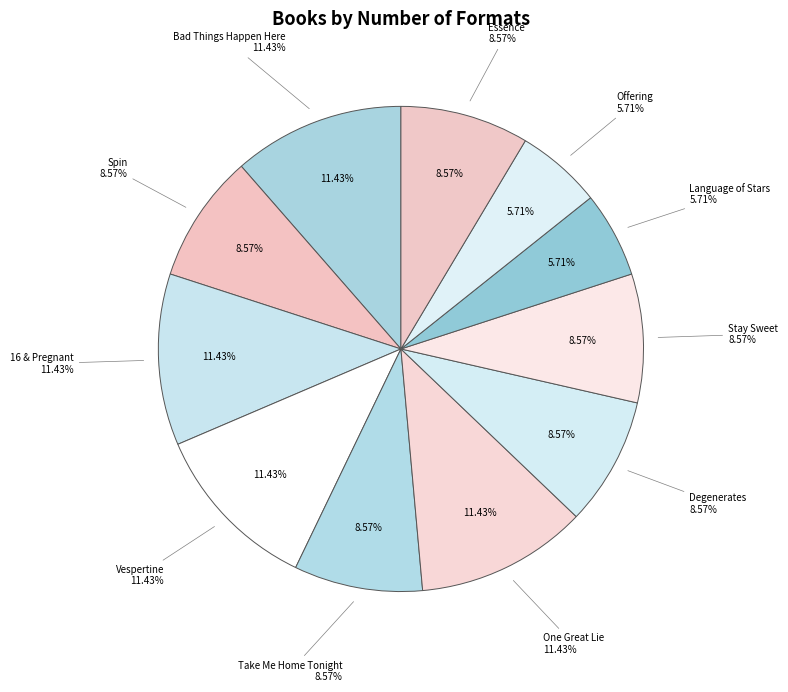

Does Degenerates account for over 50% of the chart?

No